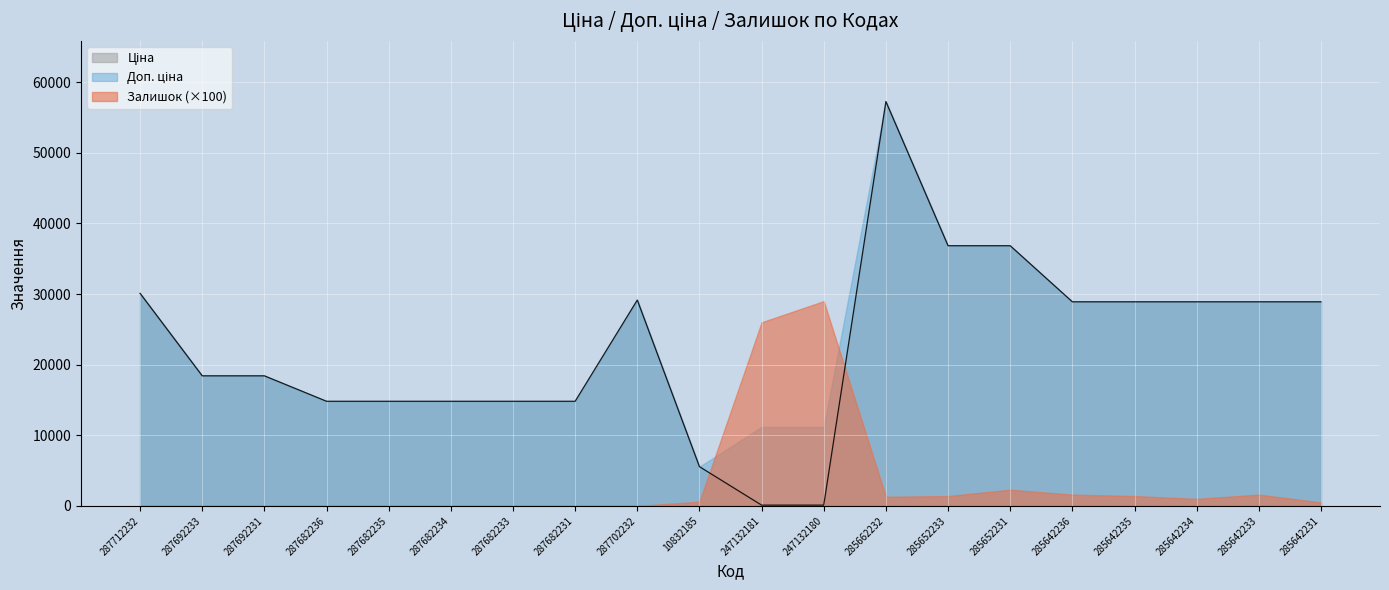

Which series changed the most between 287702232 and 285642231?

Ціна